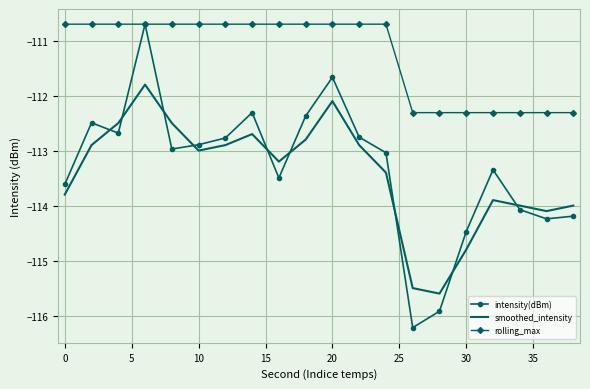

What is the smallest value displayed?

-116.2